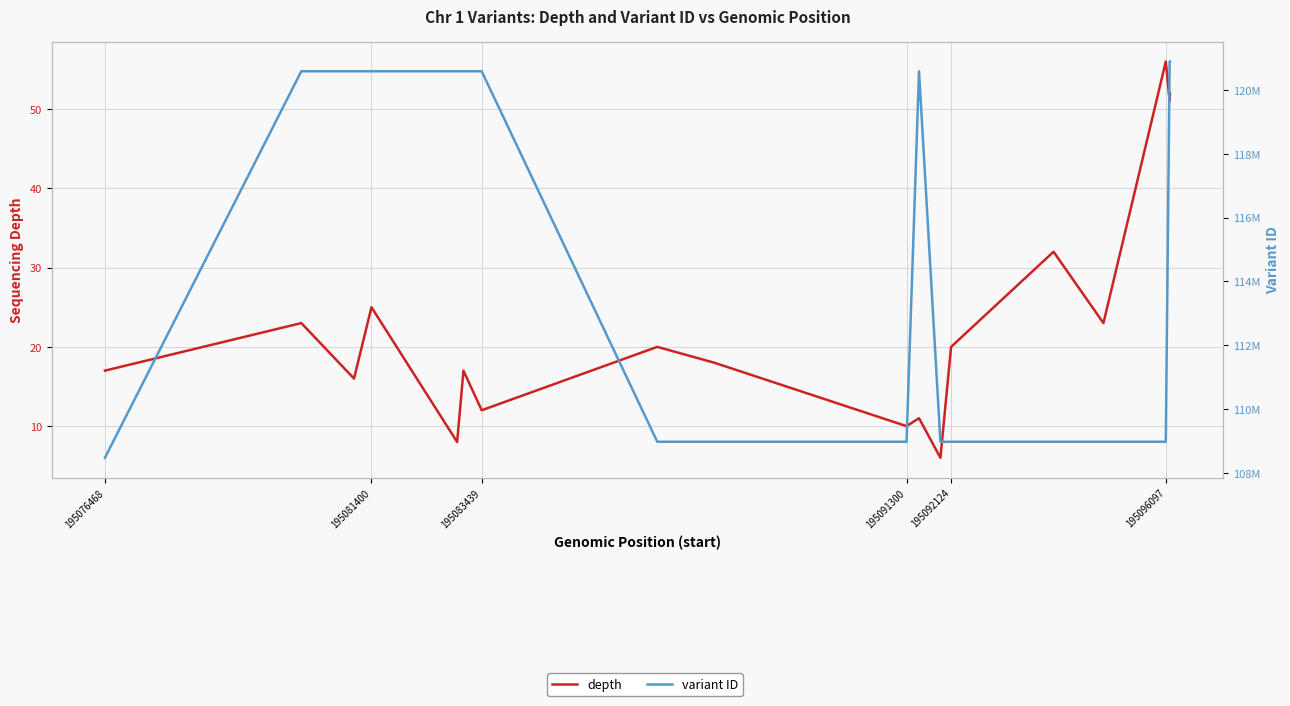

True or false: depth and variant ID cross at least once.

False